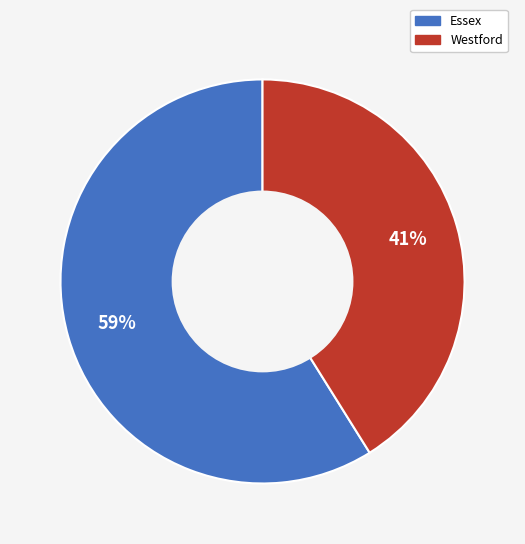

What is the ratio of the value at Westford to the value at Essex?

0.7